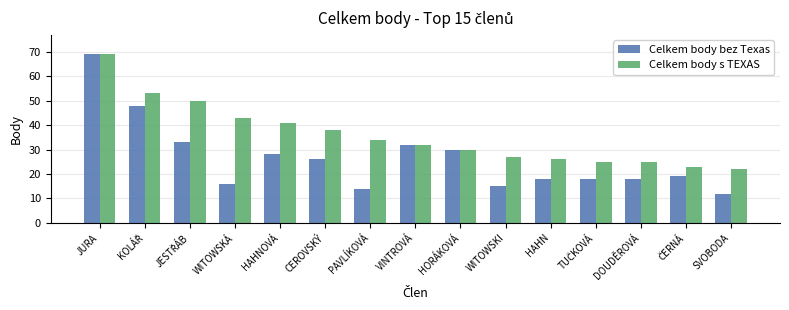

Which series has the largest total across all categories?

Celkem body s TEXAS